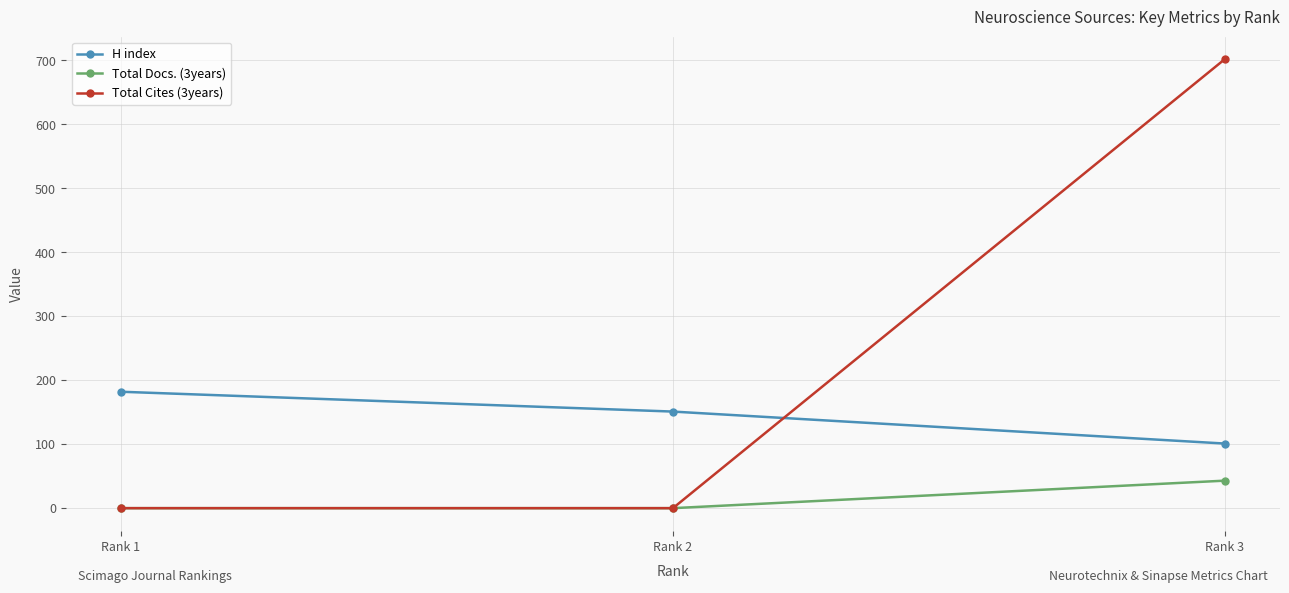

The value of Total Docs. (3years) at Rank 3 is 43. True or false?

True